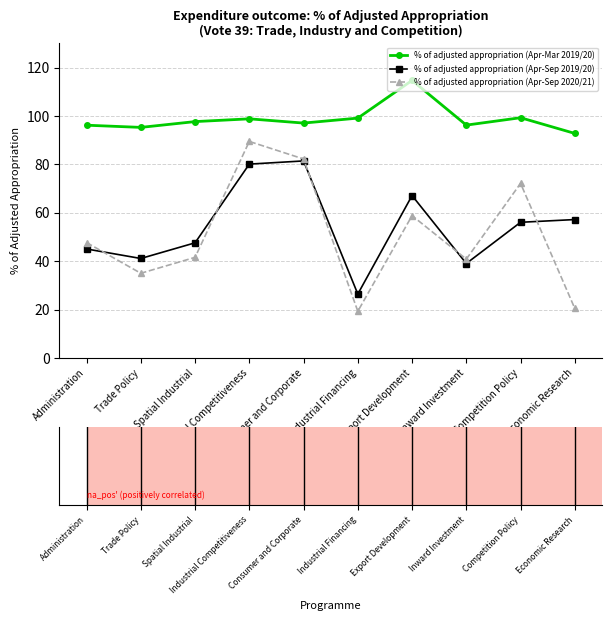

Between Export Development and Economic Research, which series saw the biggest shift?

% of adjusted appropriation (Apr-Sep 2020/21)